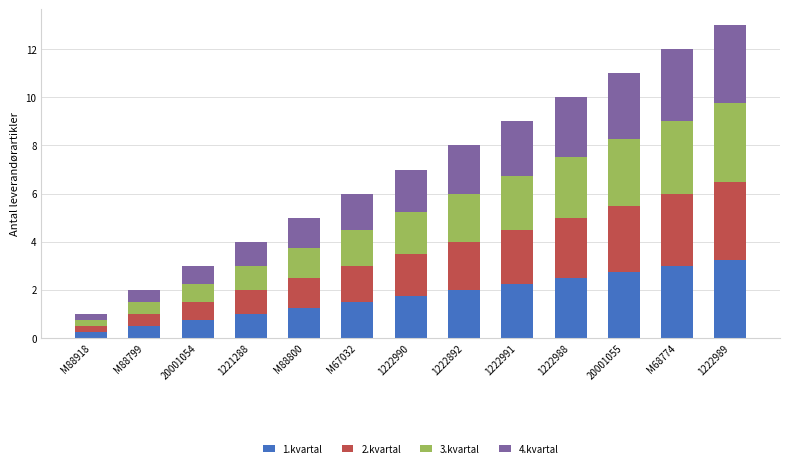

What is the total value across all series at 1222989?

13.0